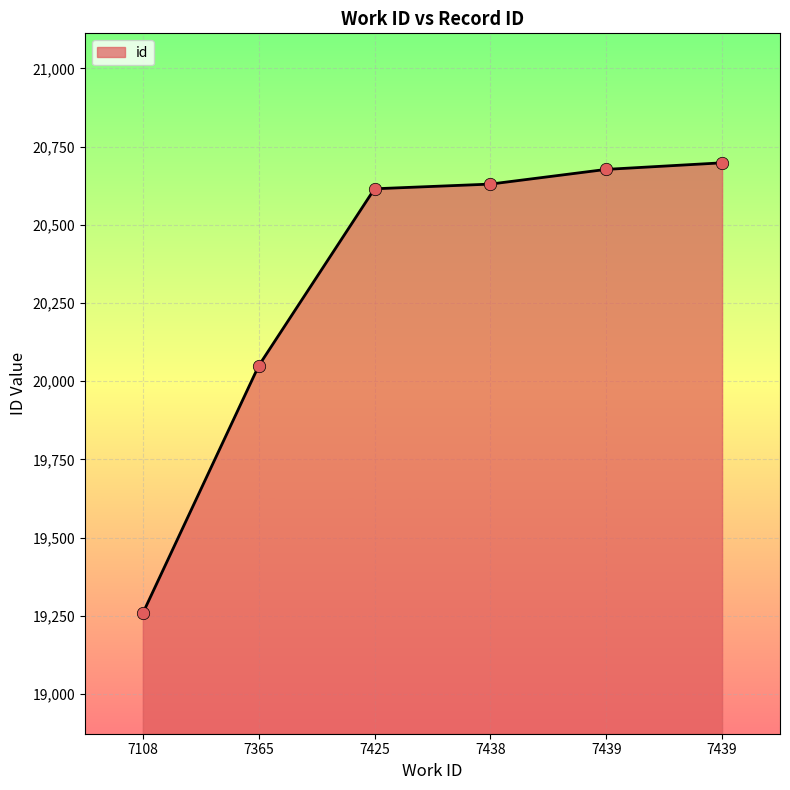

Between 7439 and 7438, which is larger?

7439